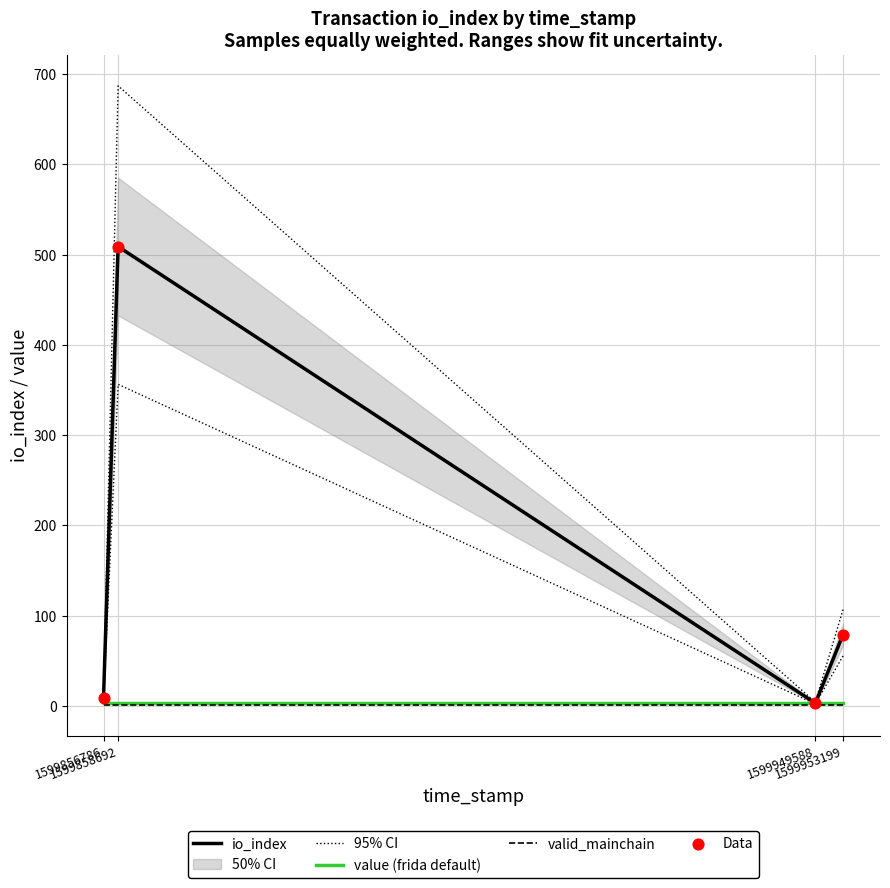

Which series has the largest Y range (max minus min)?

95% CI